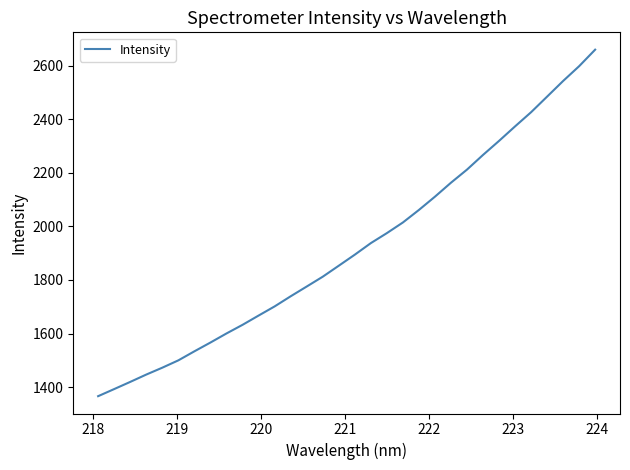

True or false: there are more than 2 points higher than both neighbors.

False